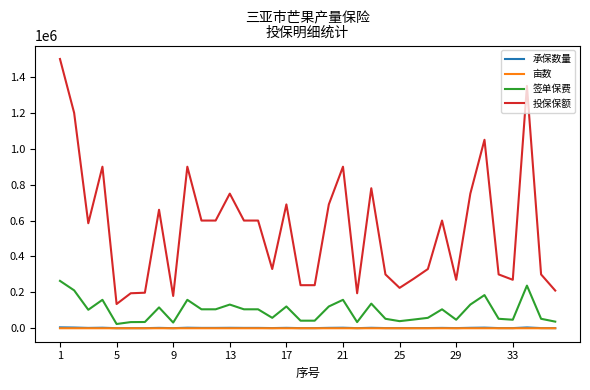

True or false: 投保保额 has more than 1 points higher than both neighbors.

True